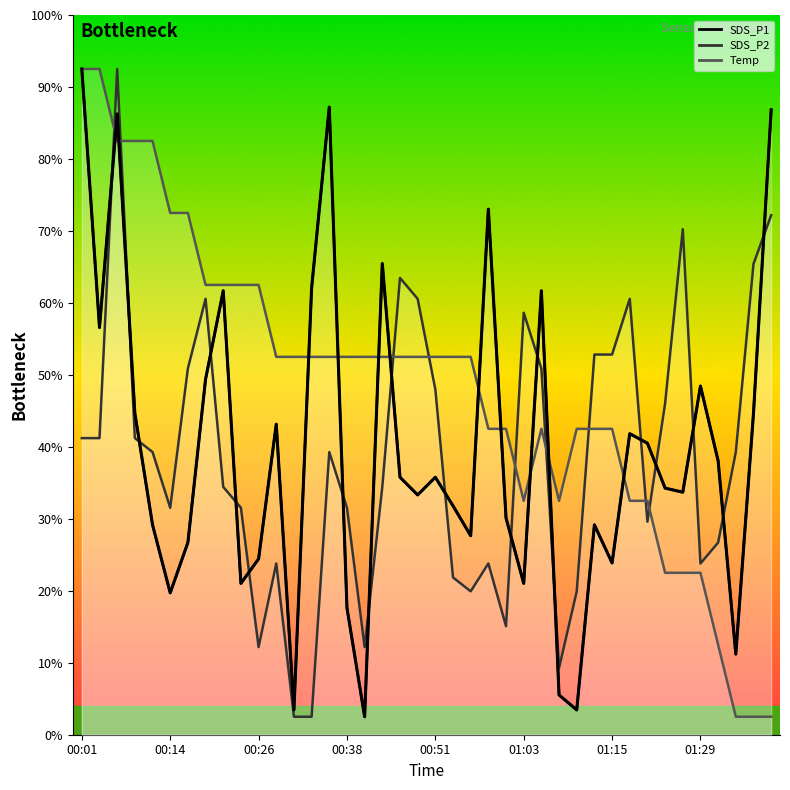

Does the chart have visible grid lines?

No